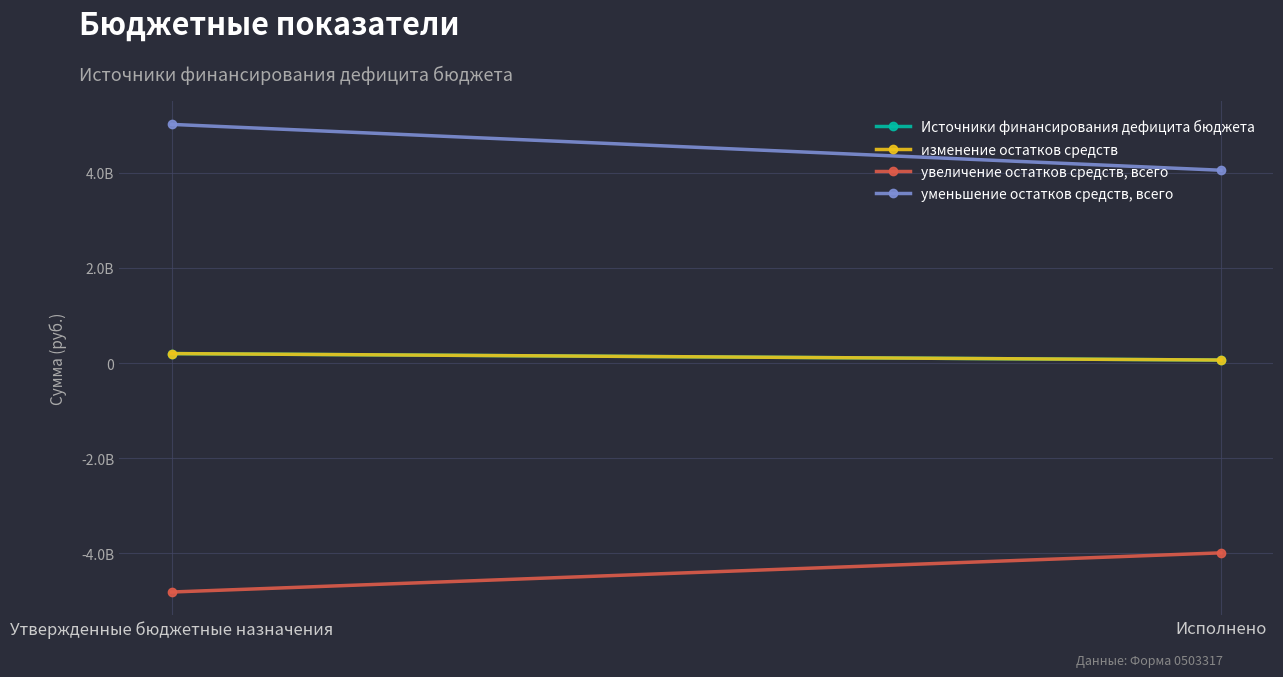

Reading left to right, extract all data points from this chart.

Источники финансирования дефицита бюджета: Утвержденные бюджетные назначения=198502498.4	Исполнено=62656584.4
изменение остатков средств: Утвержденные бюджетные назначения=198502498.4	Исполнено=62656584.4
увеличение остатков средств, всего: Утвержденные бюджетные назначения=-4810527909.9	Исполнено=-3987658286.8
уменьшение остатков средств, всего: Утвержденные бюджетные назначения=5013515470.0	Исполнено=4050314871.2